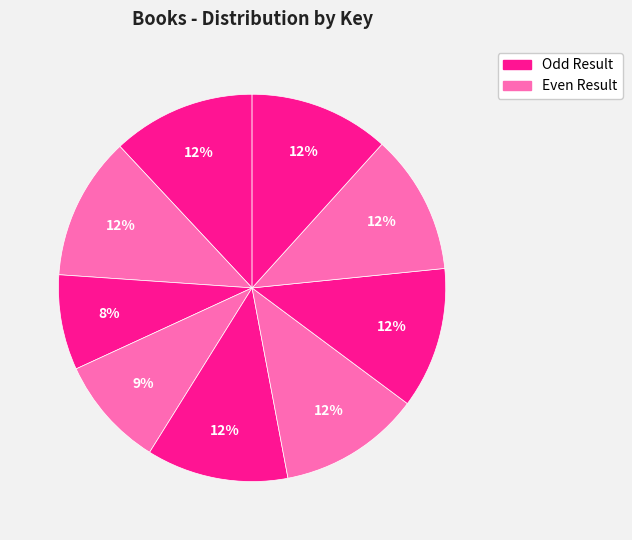

Which category has the biggest portion of the pie?

1